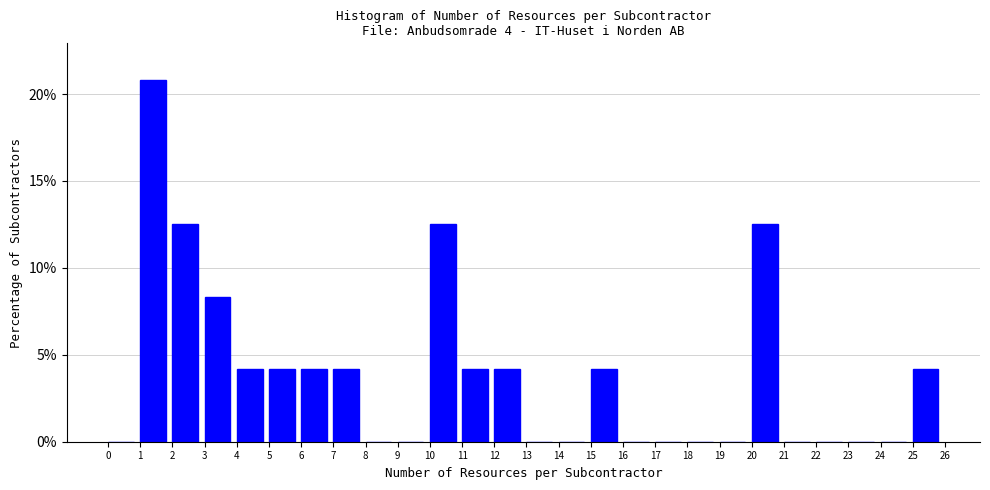

What is the height of the bar covering 6 to 7 on the x-axis? The values are not printed on the chart, so give them approximately, as read against the axis.

4.0